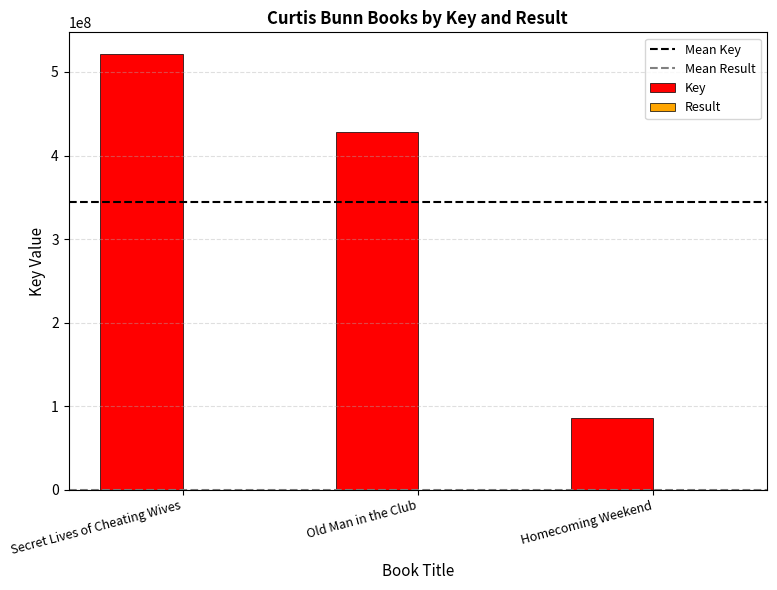

The Key series shows 521305546 at Secret Lives of Cheating Wives. True or false?

True